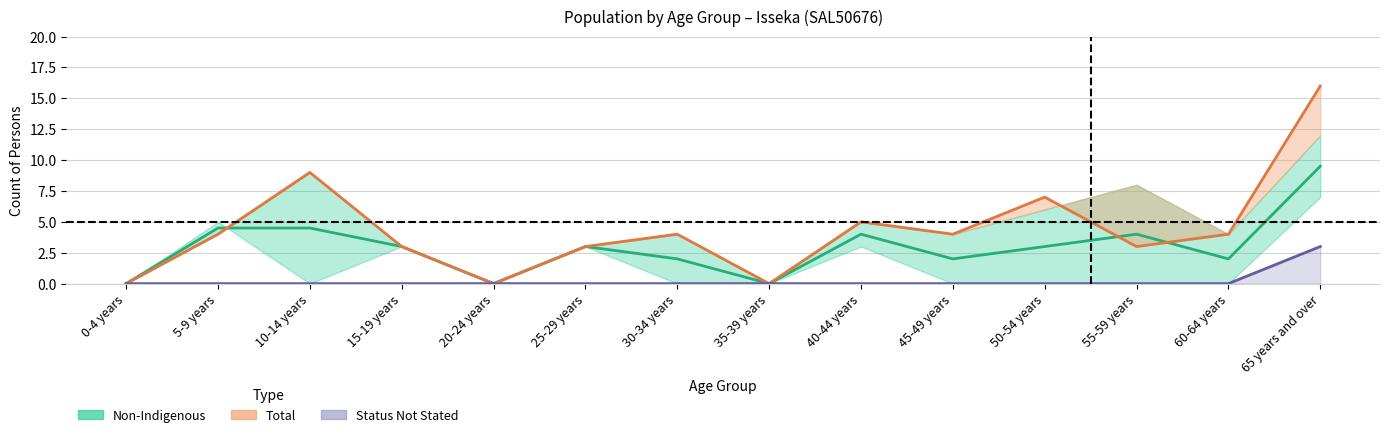

What is the label of the 7th point from the right?

35-39 years